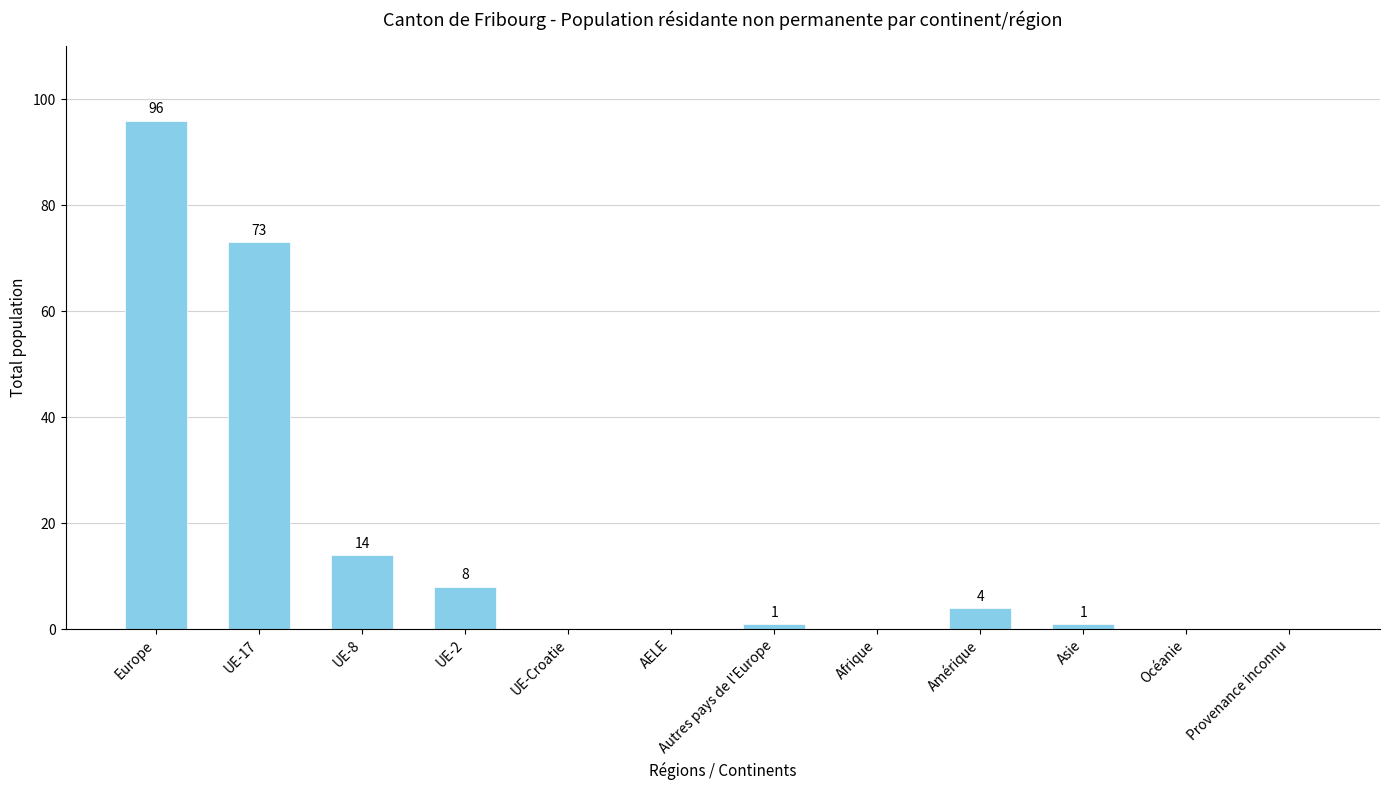

Which has a higher value, Europe or UE-17?

Europe